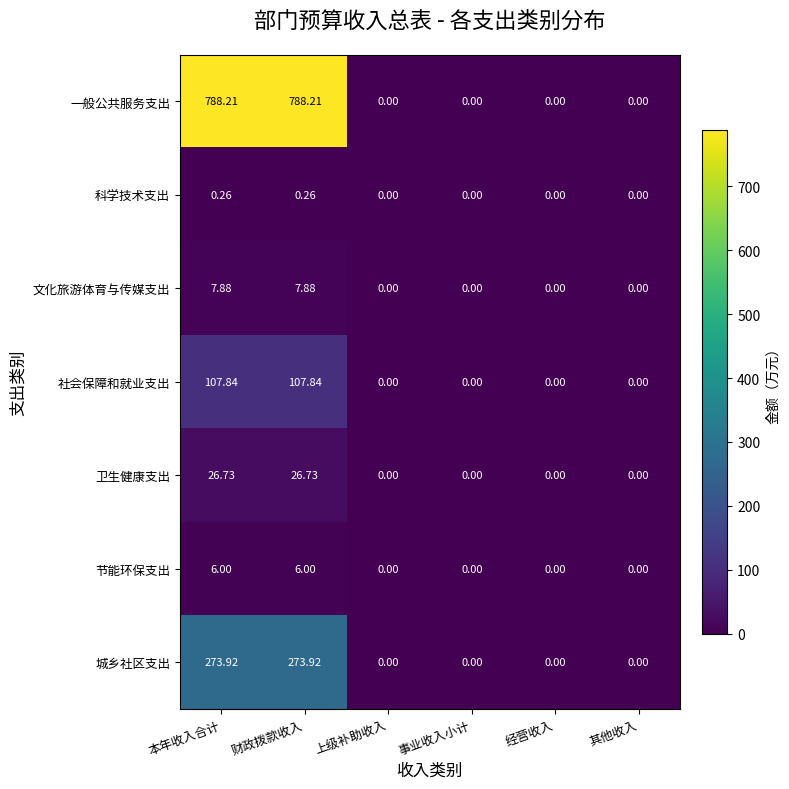

True or false: 文化旅游体育与传媒支出 has a value of 3.8 at 其他收入.

False